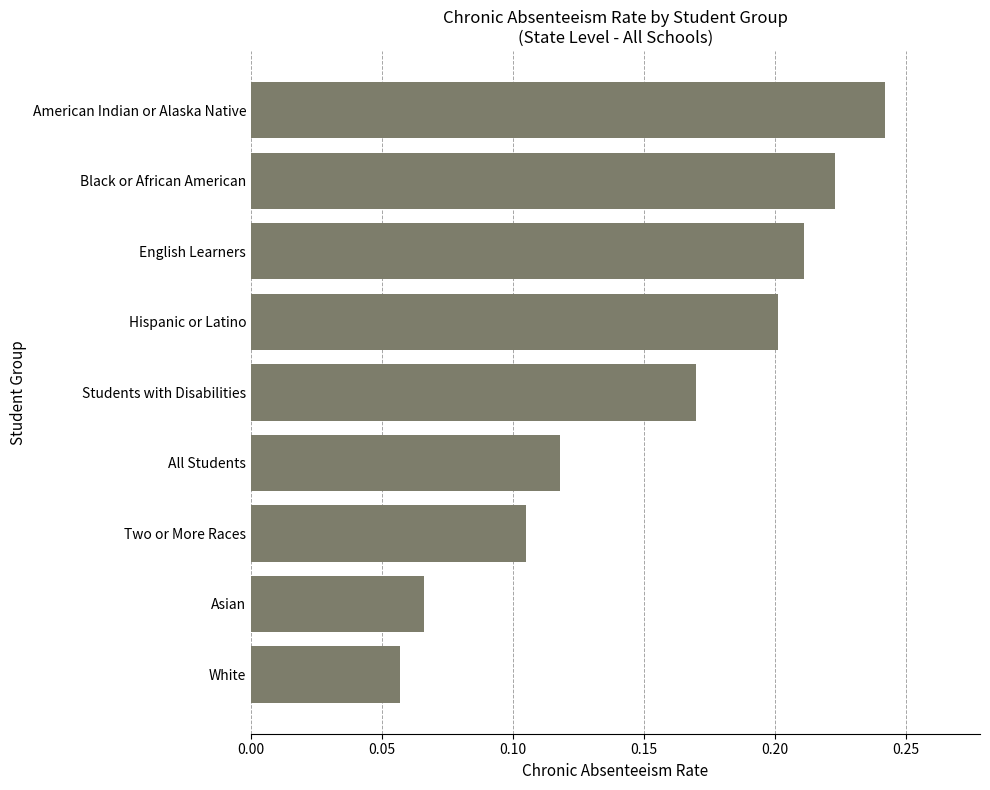

What is the change in value from White to Hispanic or Latino?

+0.1